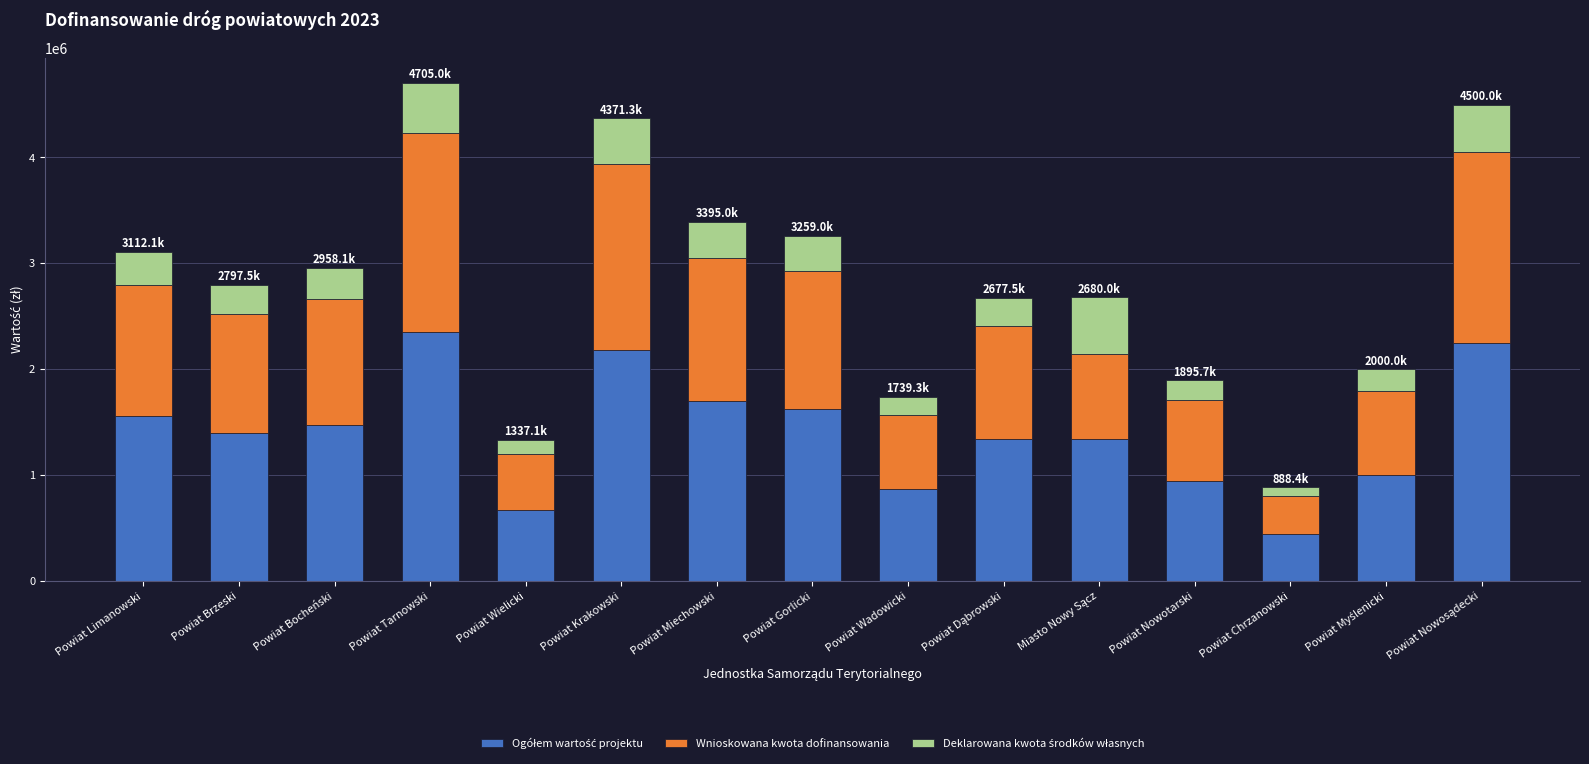

How many series are shown in this chart?

3